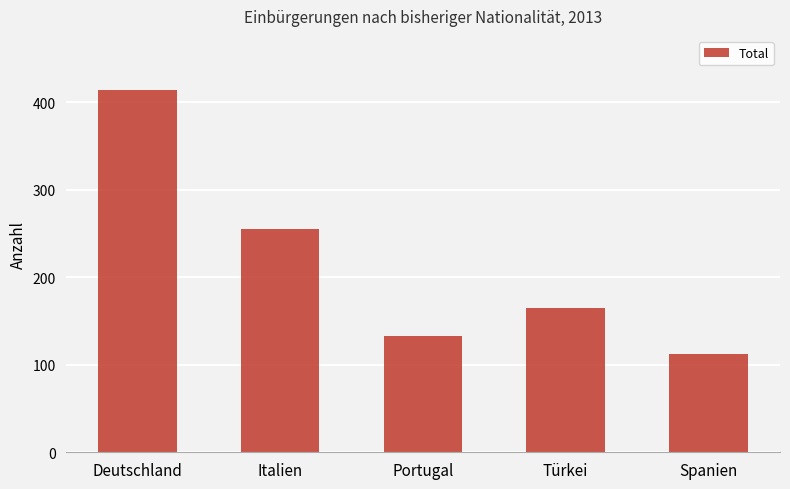

What is the sum of the values at Deutschland and Italien?

669